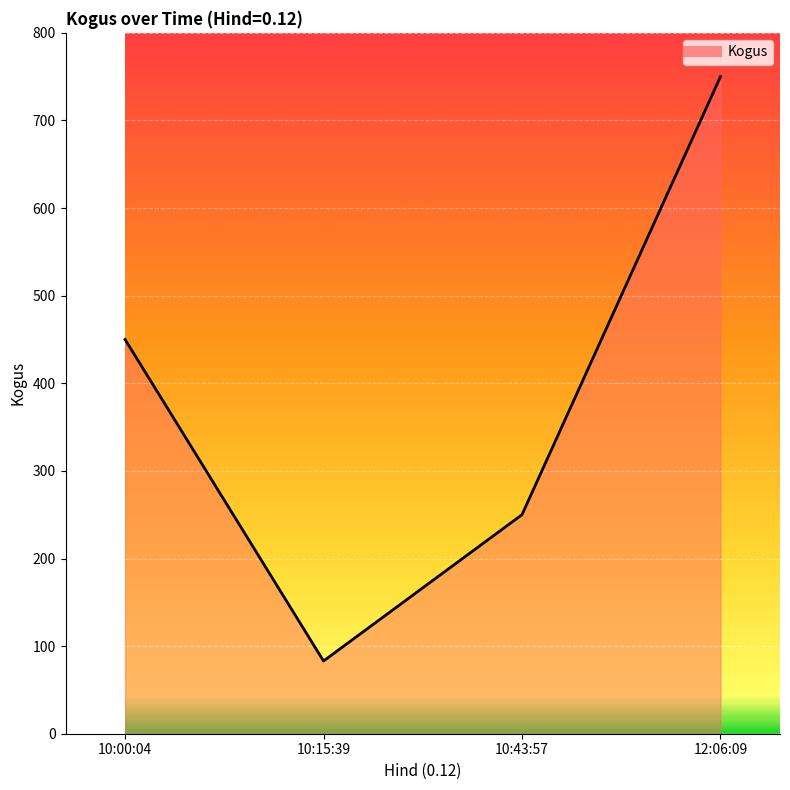

What is the ratio of the value at 10:15:39 to the value at 10:43:57?

0.3